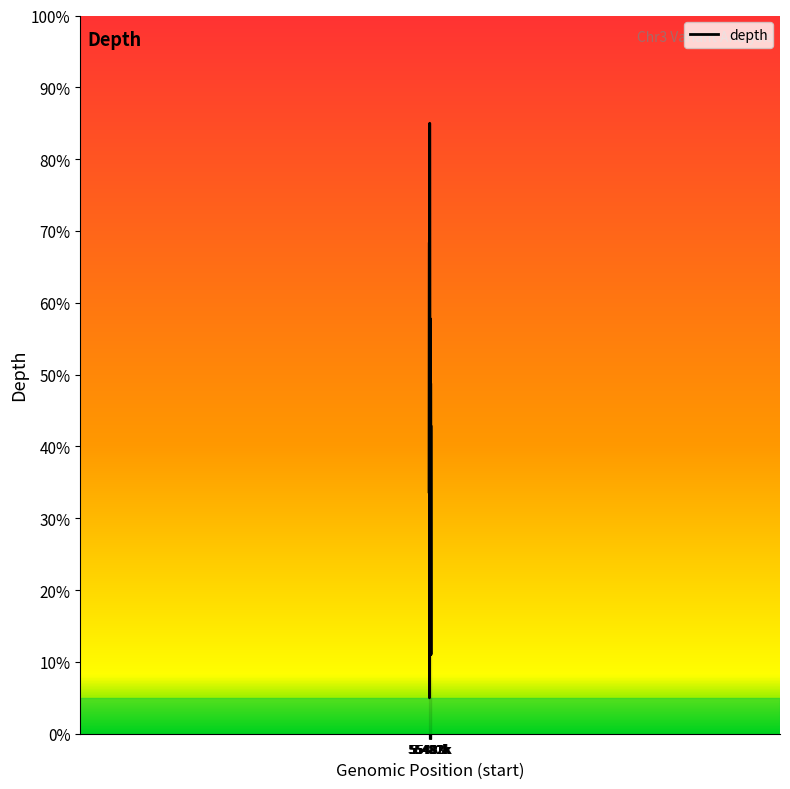

What is the difference between the maximum and minimum values?

80.0